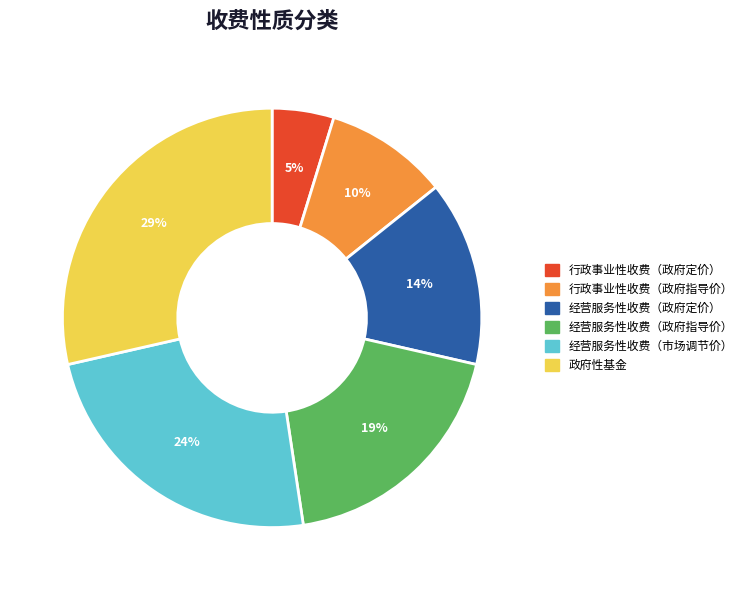

Between 经营服务性收费（市场调节价） and 经营服务性收费（政府定价）, which is larger?

经营服务性收费（市场调节价）